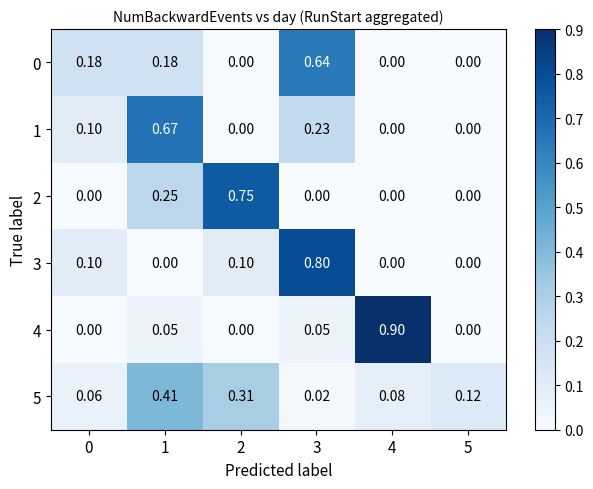

Which category has the lowest value across all series?

2